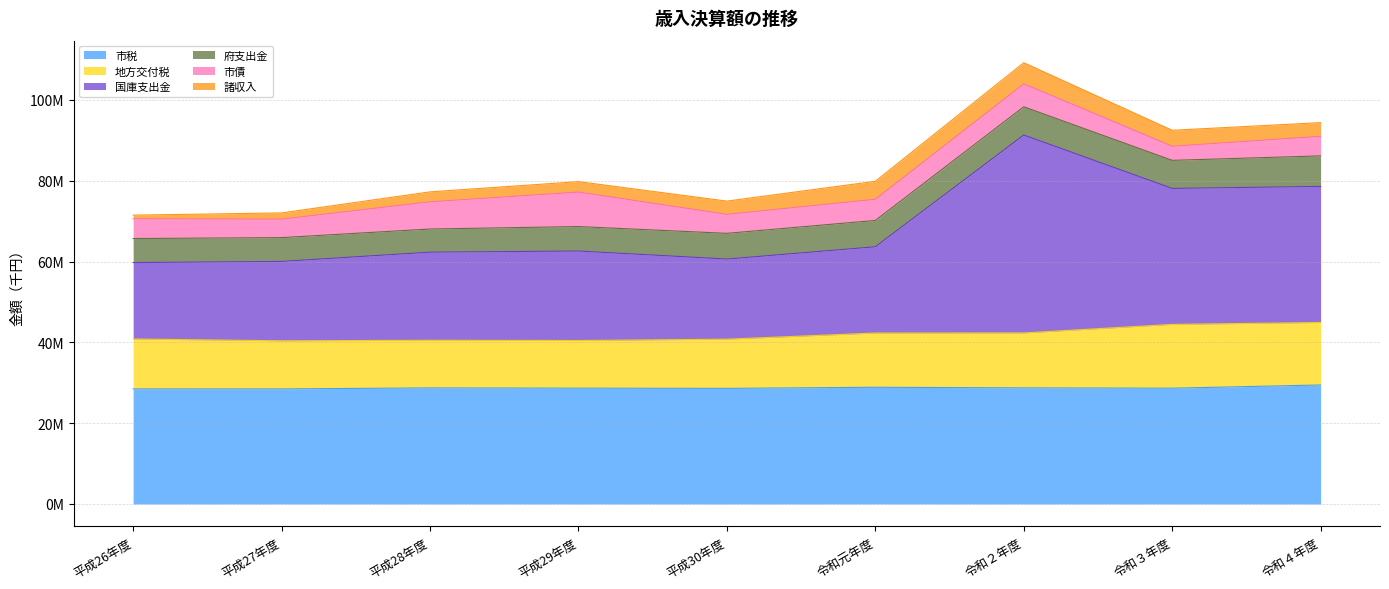

At which category is the sum across all series the highest?

令和２年度